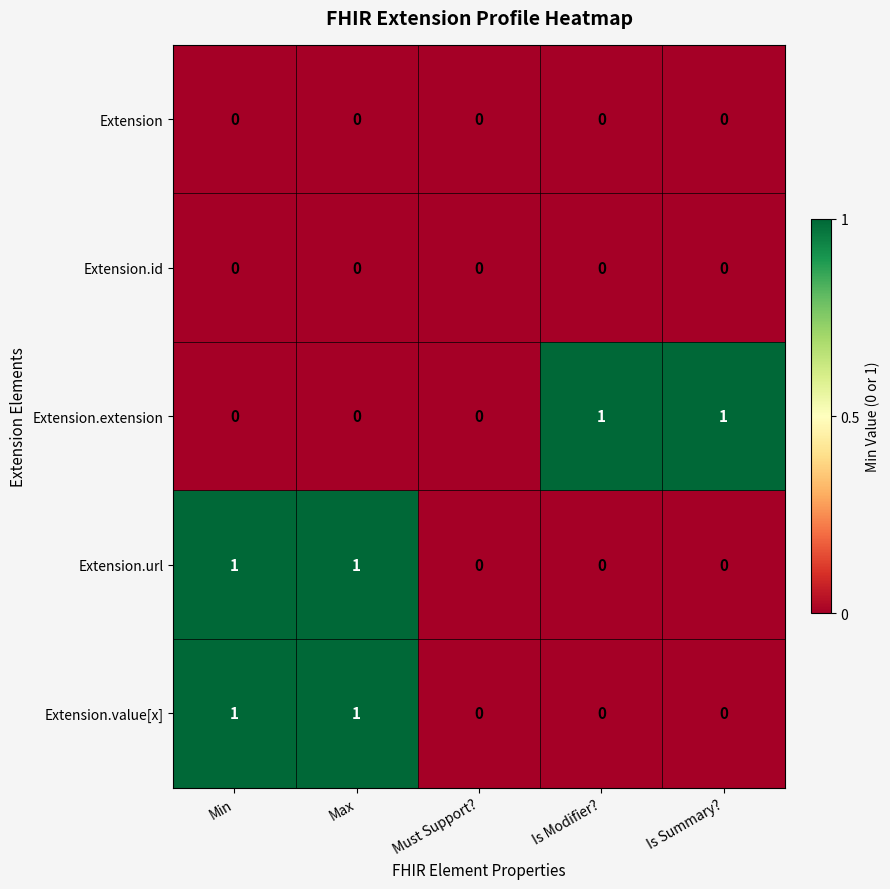

How many Extension.extension values are between 0 and 1?

5